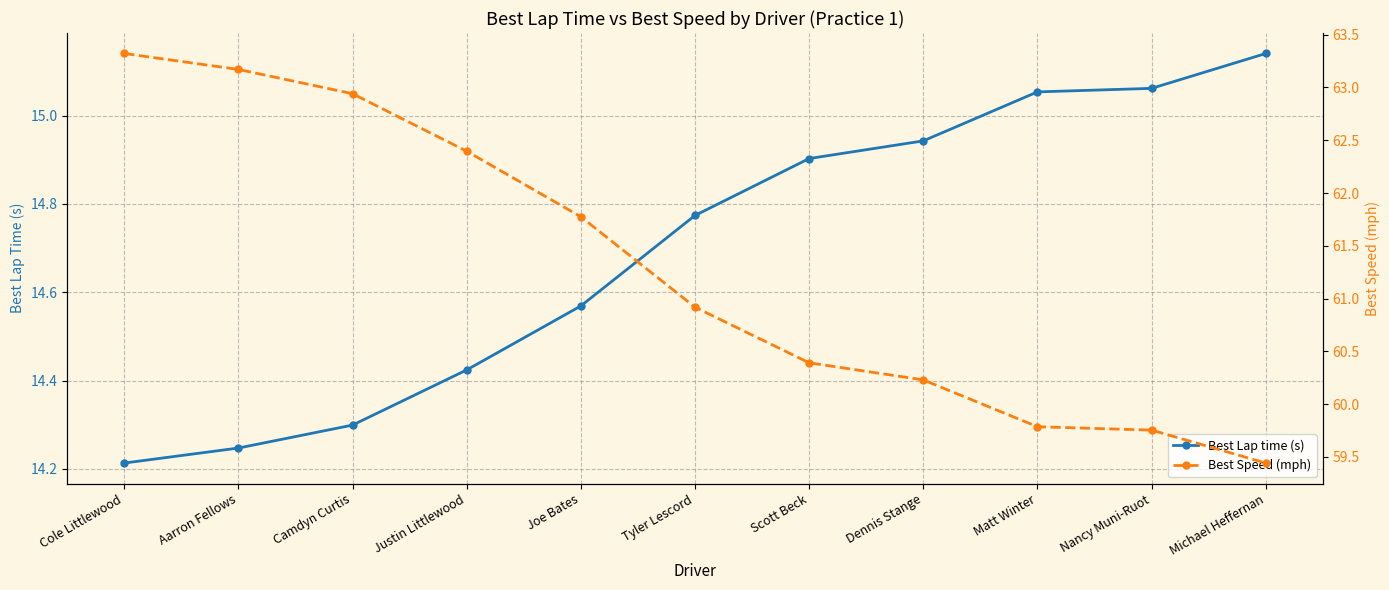

How many lines are shown in the chart?

2